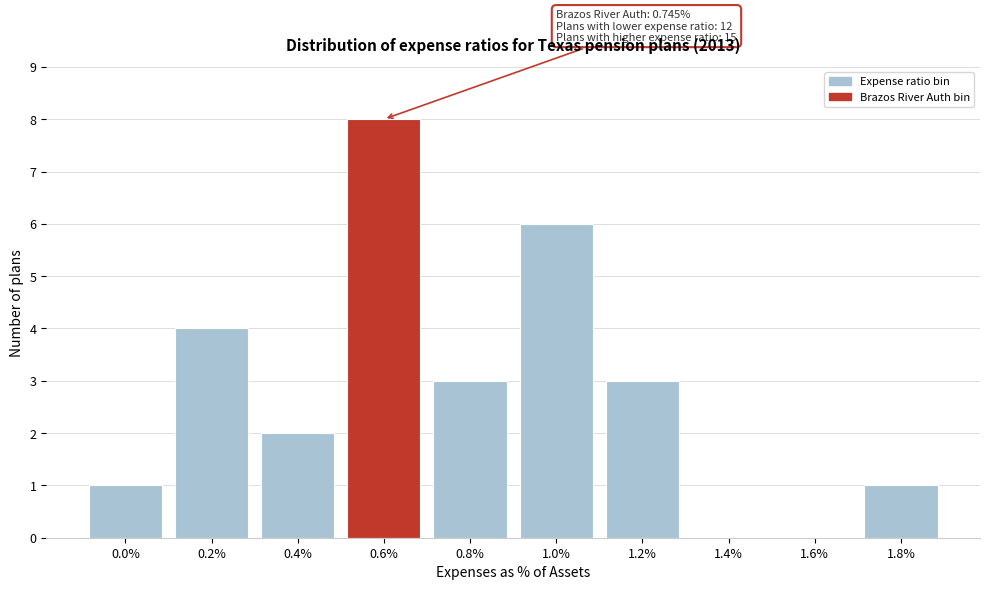

Reading left to right, transcribe all the data shown in this chart.

0.0%=1	0.2%=4	0.4%=2	0.6%=8	0.8%=3	1.0%=6	1.2%=3	1.4%=0	1.6%=0	1.8%=1